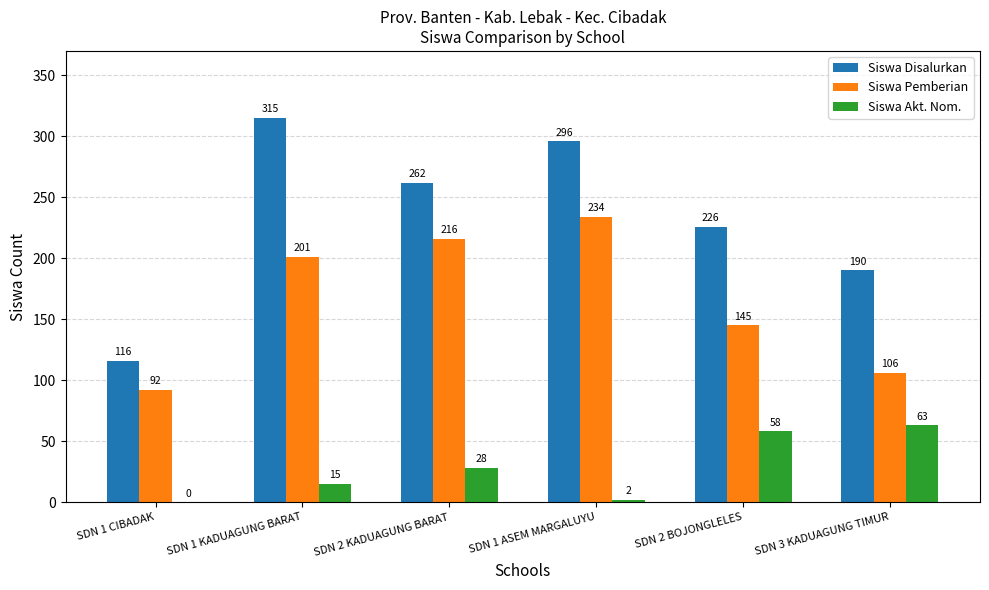

What is the sum of the Siswa Pemberian values at SDN 3 KADUAGUNG TIMUR and SDN 2 KADUAGUNG BARAT?

322